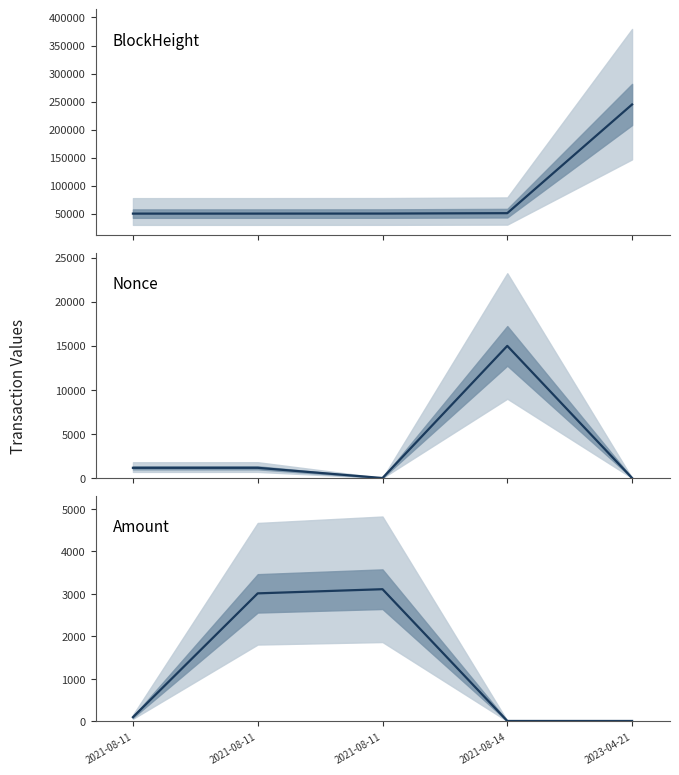

What is the lowest value of the Amount series?

9.4